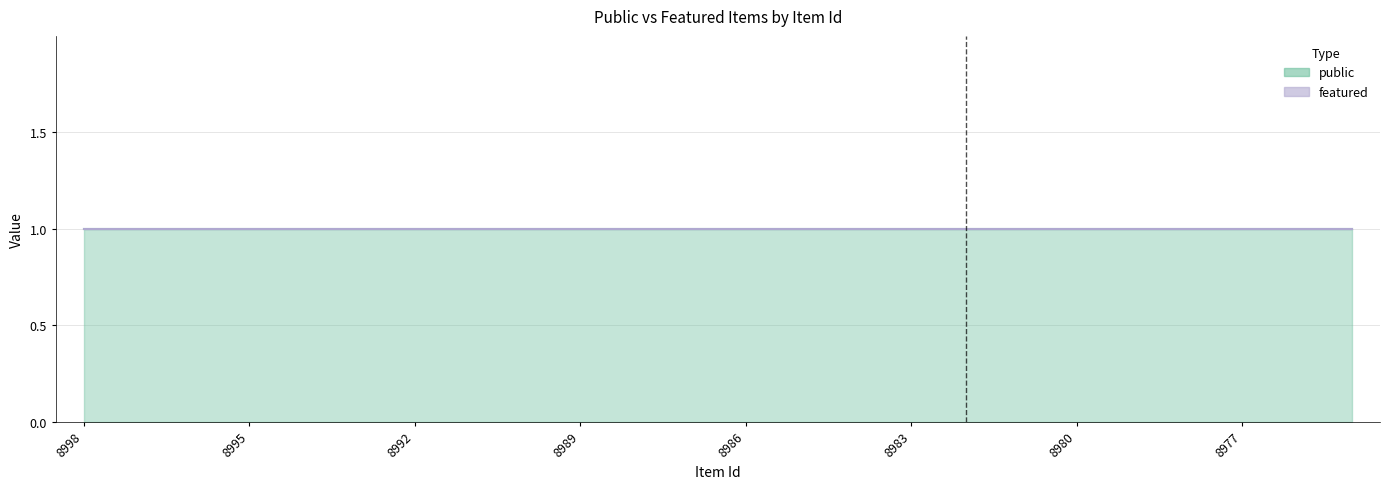

True or false: featured has more than 1 points higher than both neighbors.

False